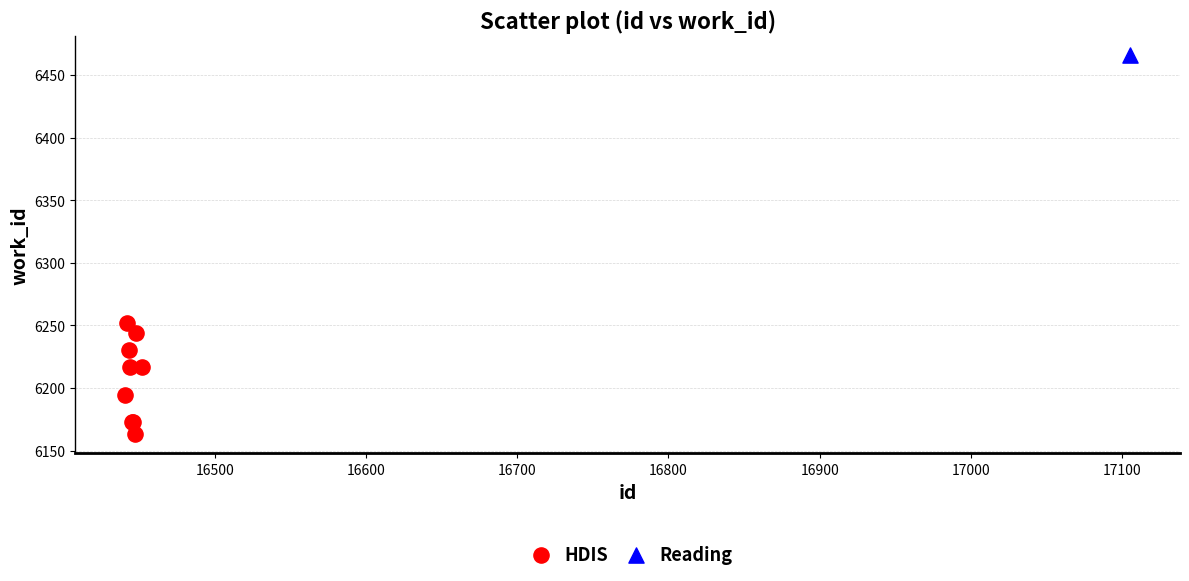

What are all the series names shown in the legend?

HDIS, Reading